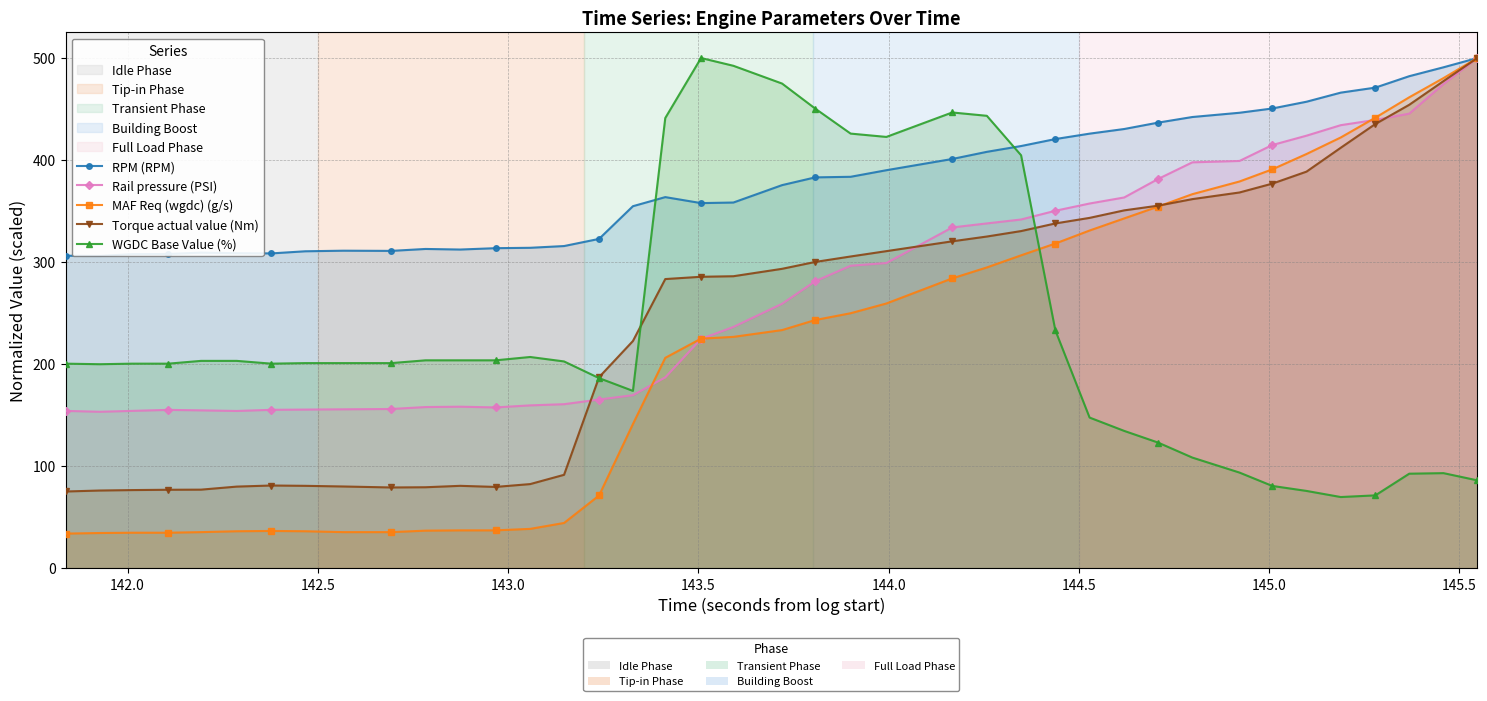

In Torque actual value (Nm), how many points are lower than both neighbors (excluding endpoints)?

2